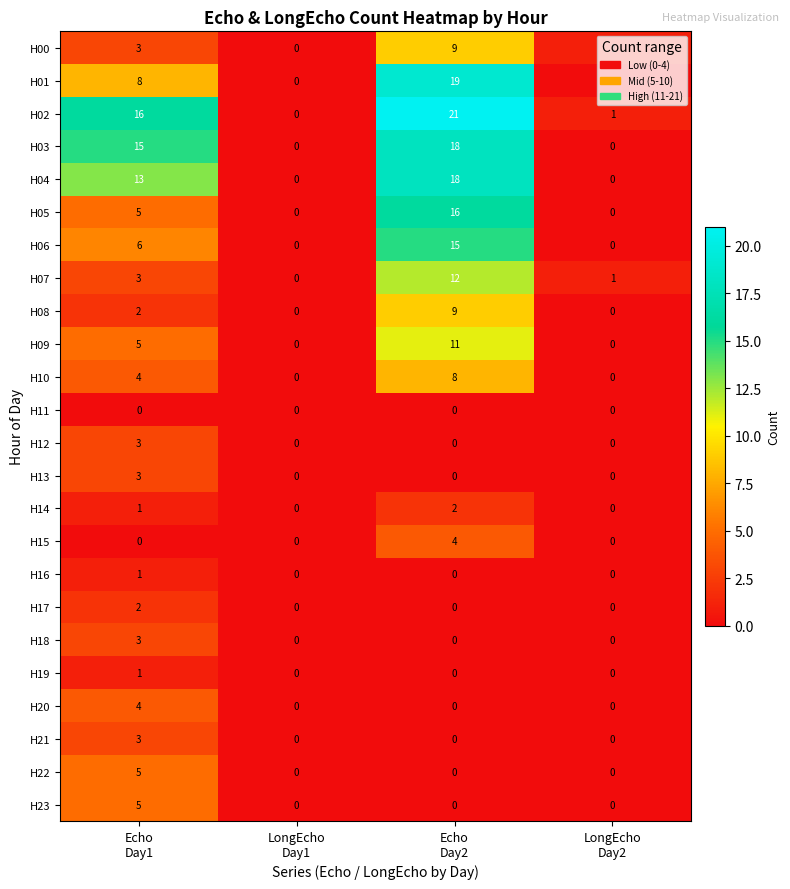

Which series has the largest range (max minus min)?

H02